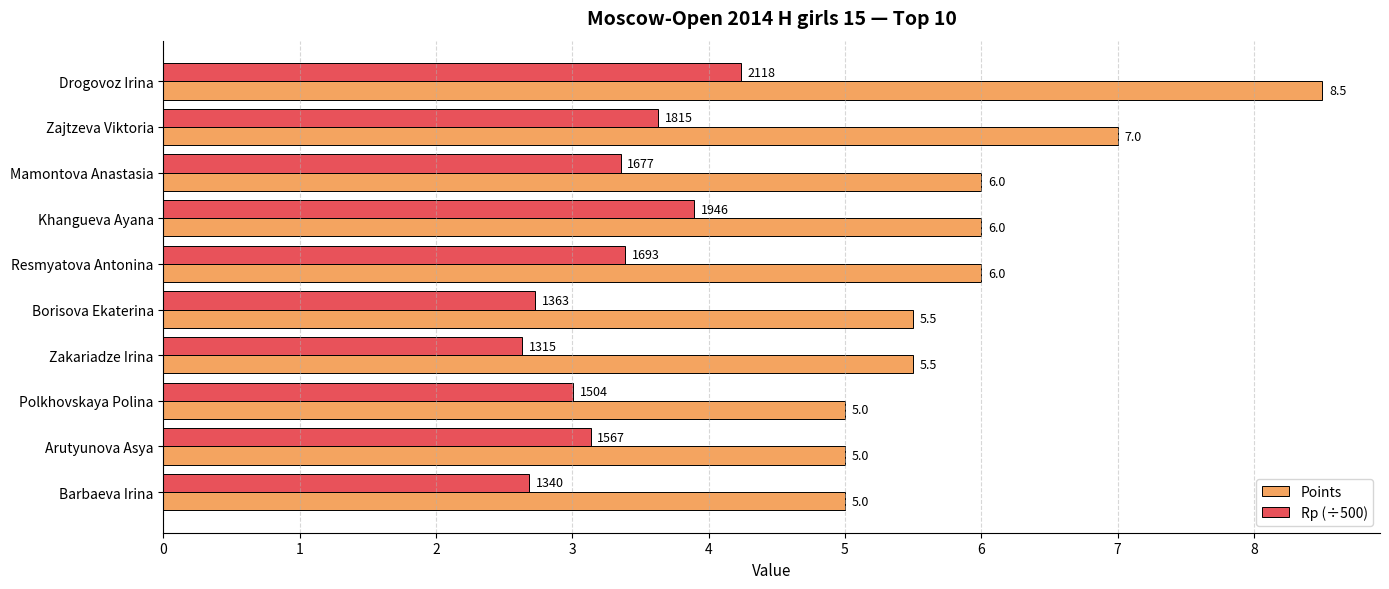

What is the sum of all Points values?

59.5